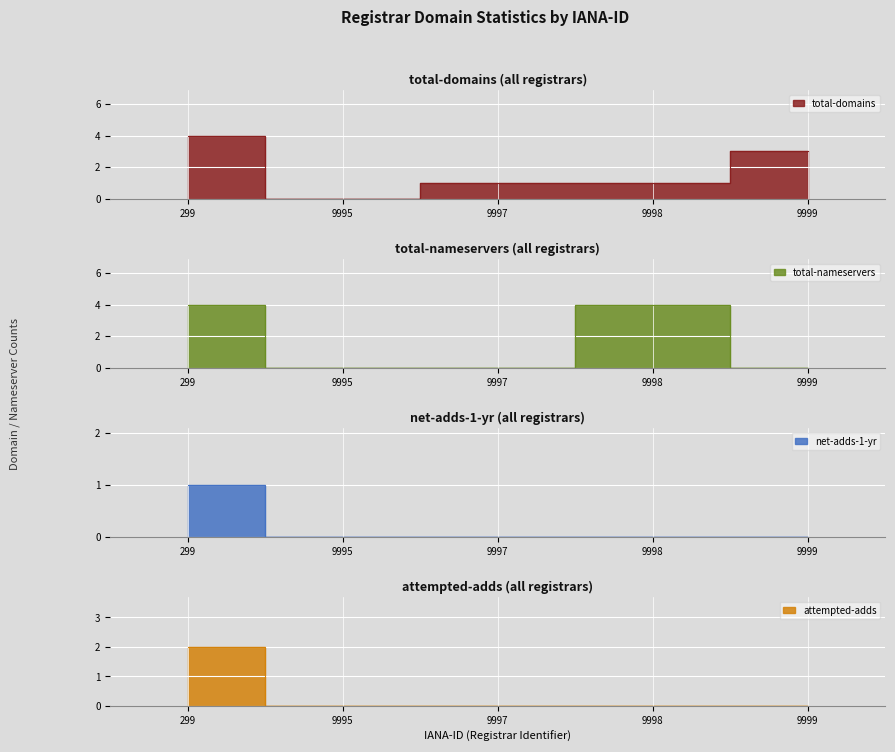

Is it true that total-domains equals 2 at 9998?

False